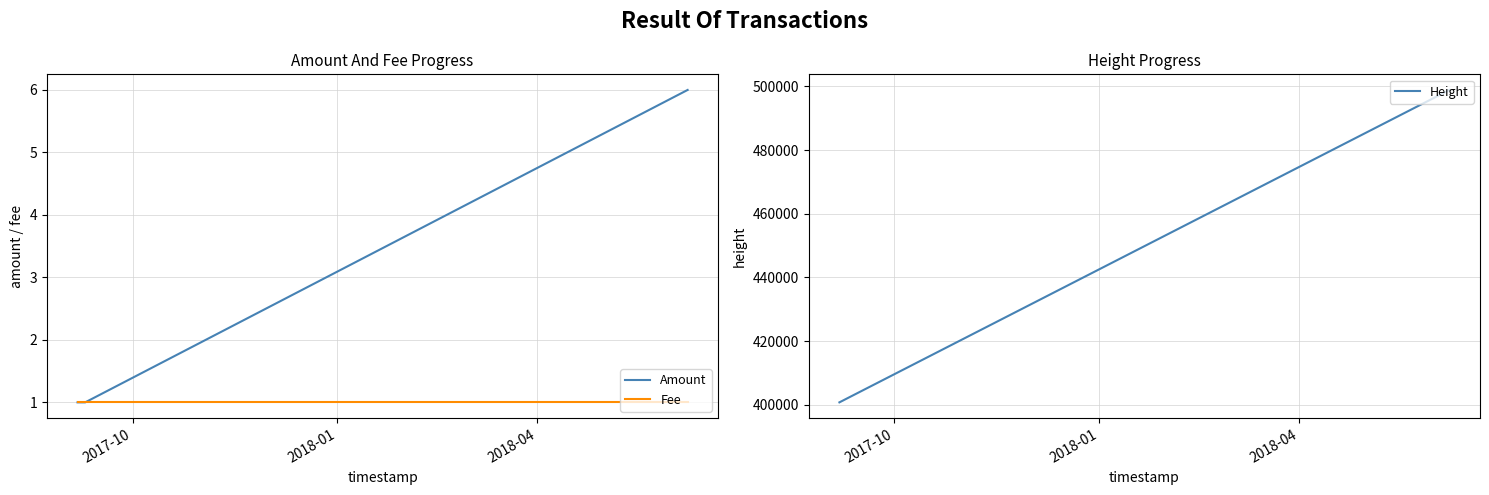

What is the difference between the maximum and second lowest values in the Amount series?

5